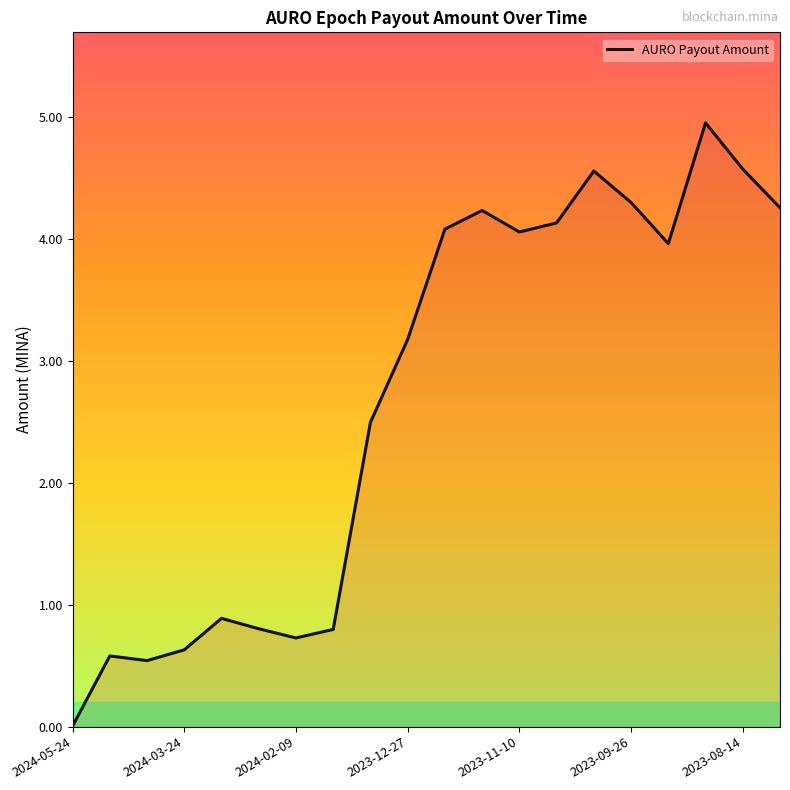

What is the difference between the maximum and minimum values?

5.0